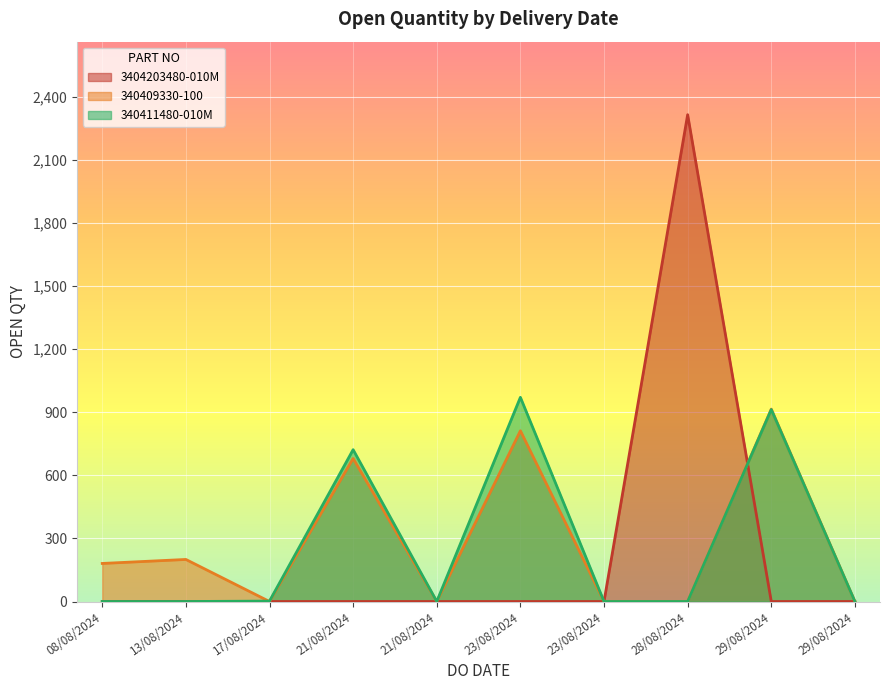

At which label is the value closest to 1158?

23/08/2024